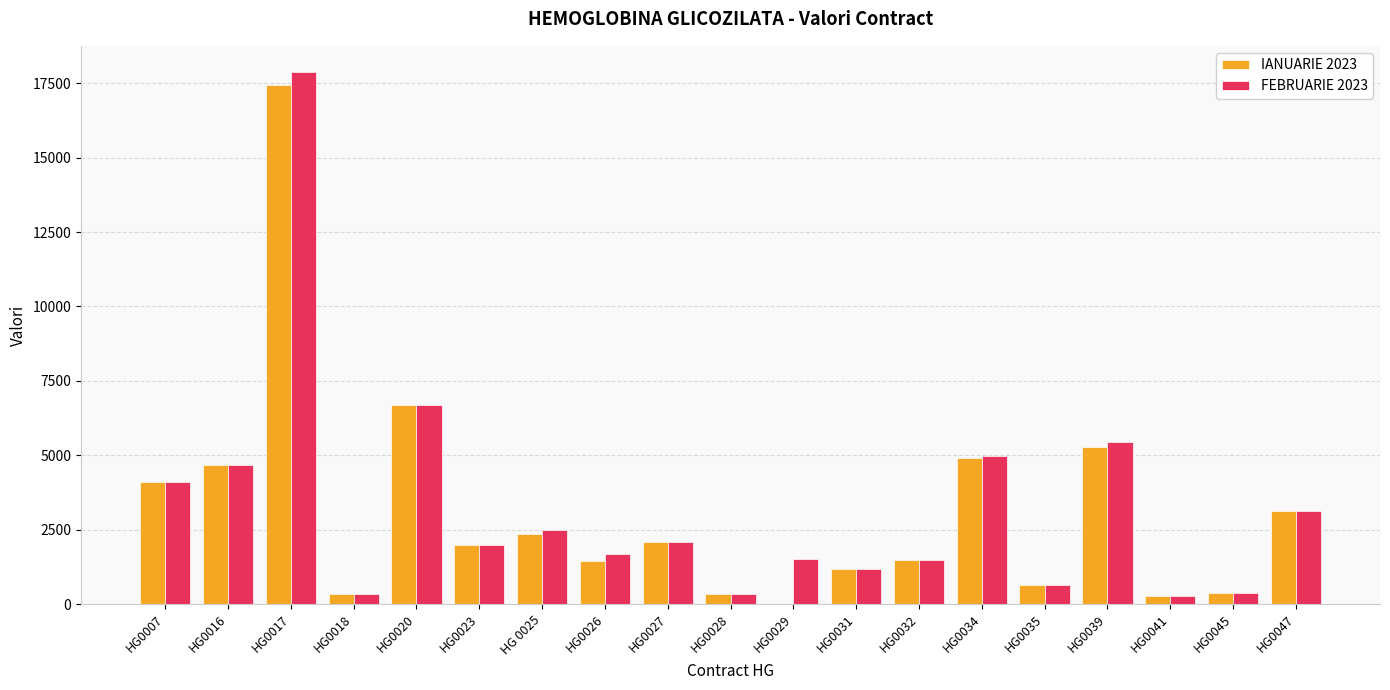

What is the average value of the FEBRUARIE 2023 series?

3224